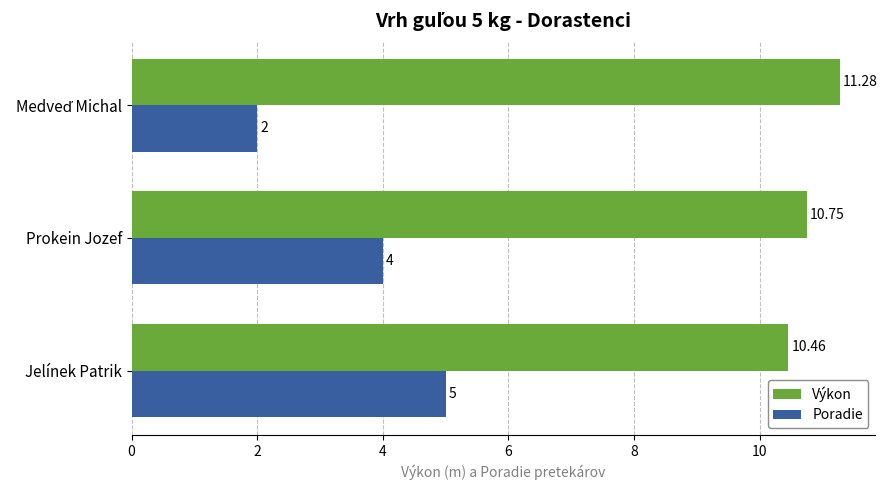

At which category is the sum across all series the highest?

Jelínek Patrik